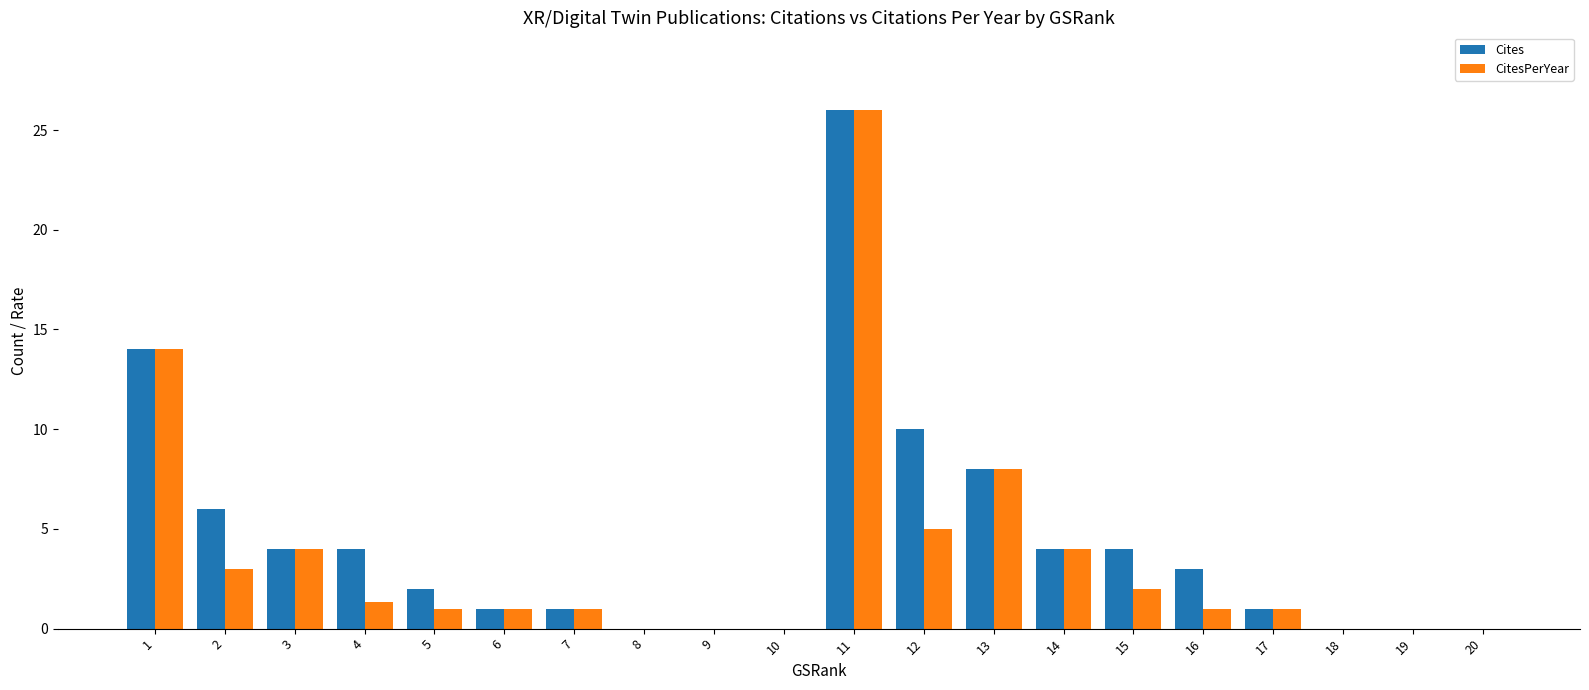

Is it true that CitesPerYear equals 3.2 at 13?

False